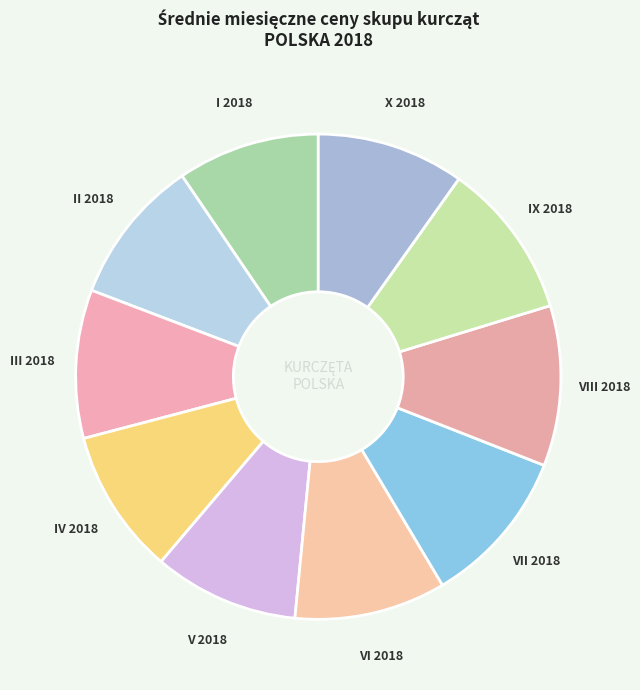

Count the number of slices in the pie.

10